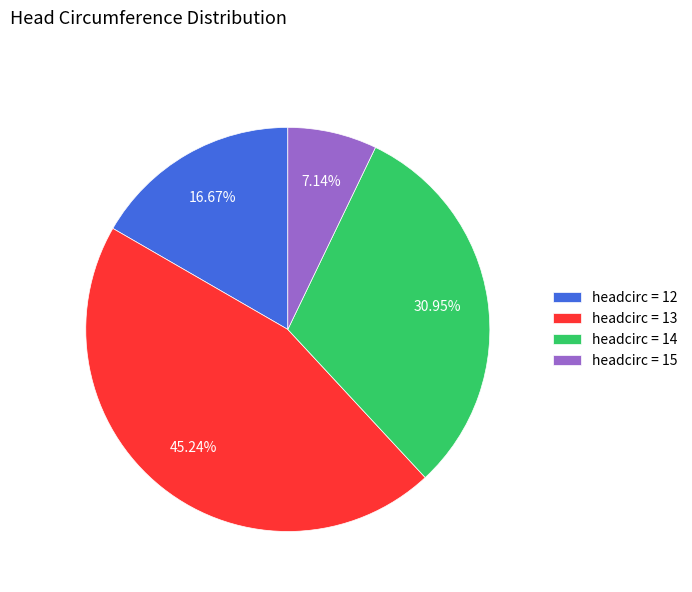

Is the sum of headcirc = 13 and headcirc = 15 greater than half?

Yes